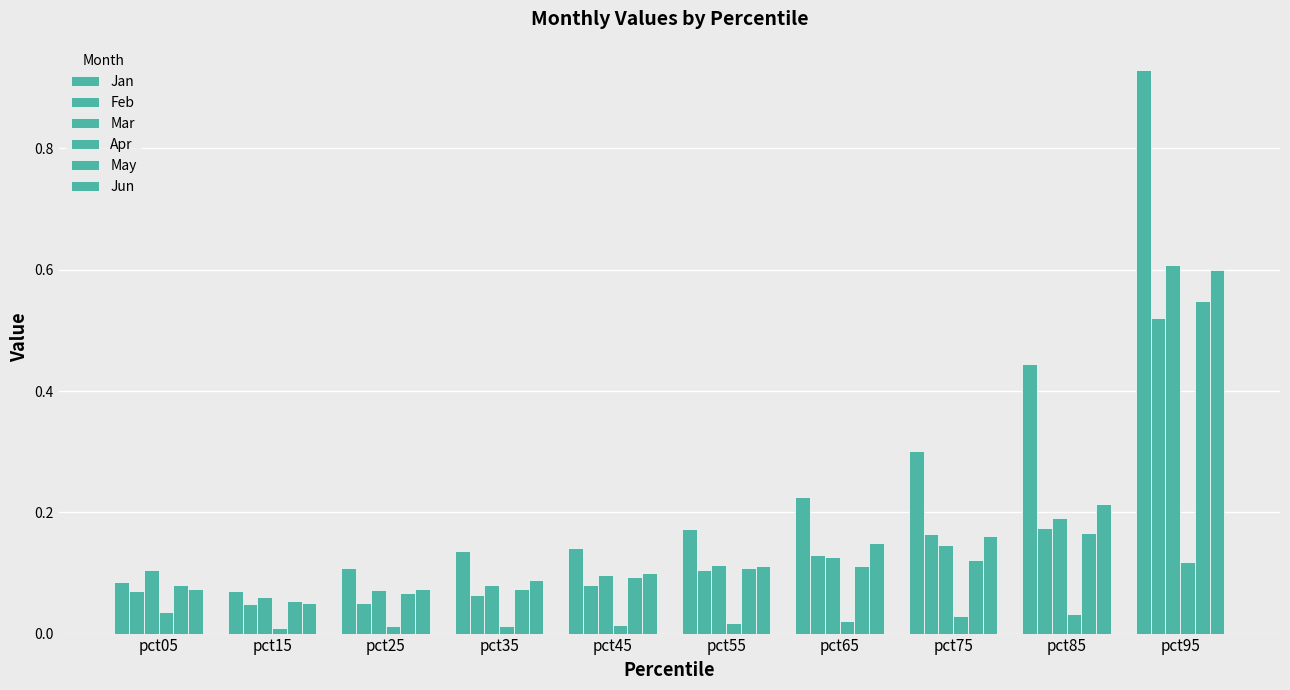

How many series are shown in this chart?

6